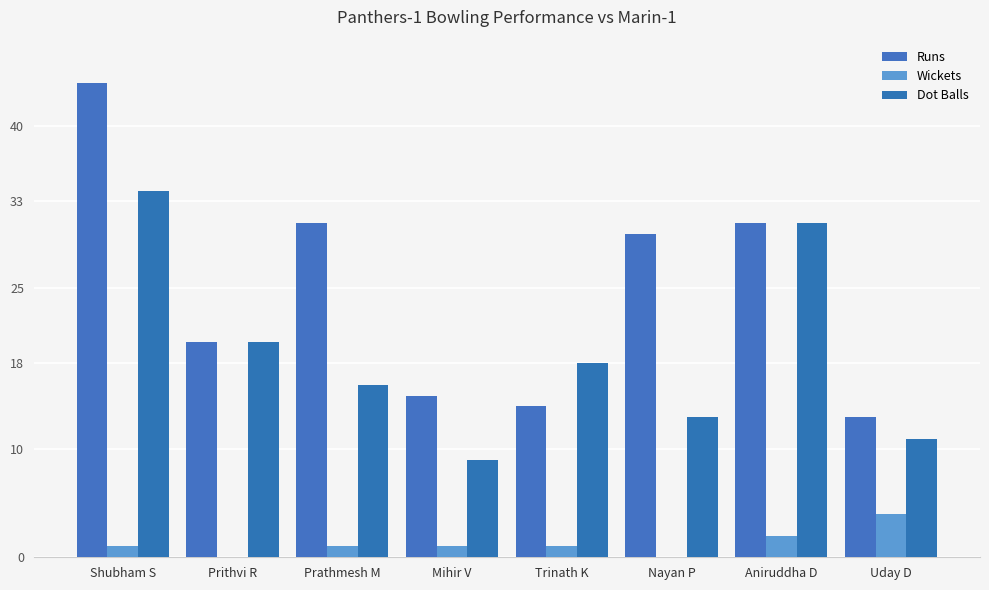

Which category has the highest value in the Wickets series?

Uday D